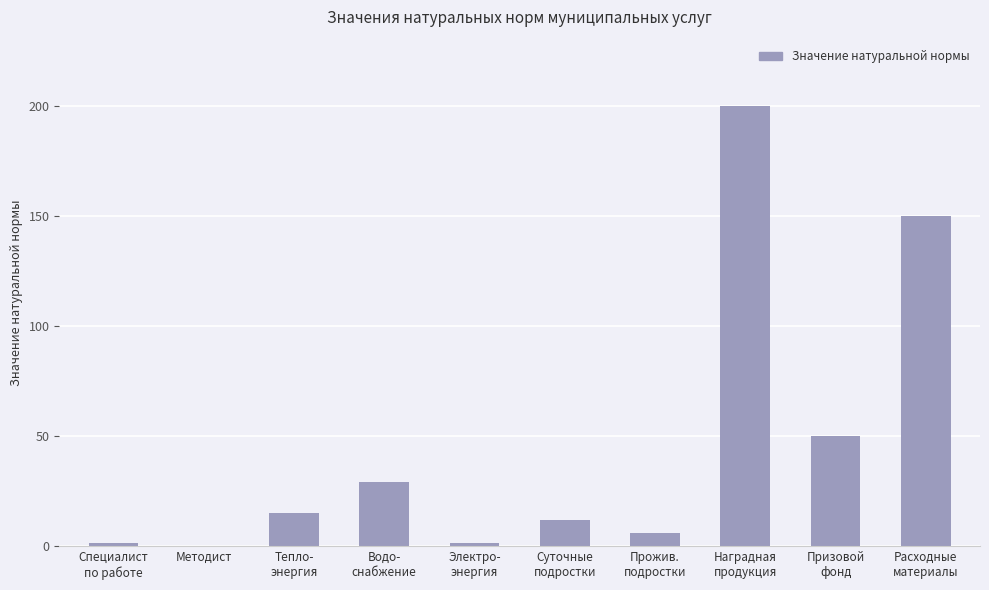

What is the maximum value shown in the chart?

200.0